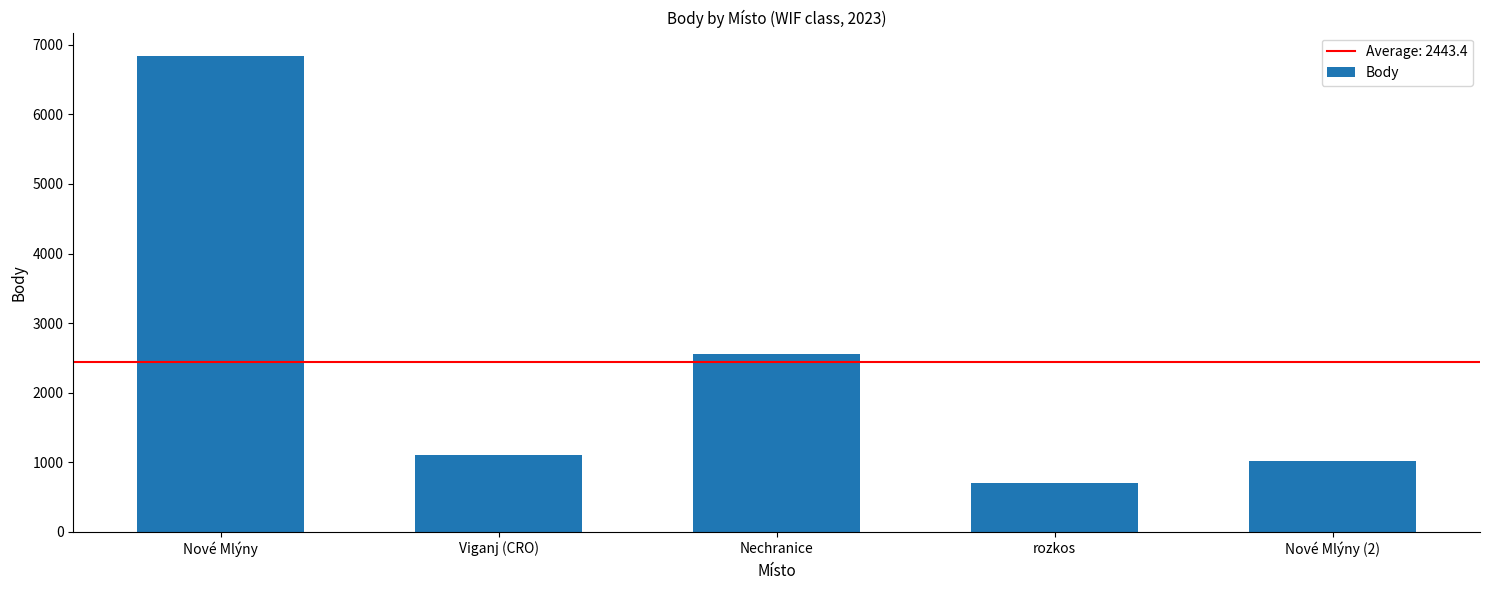

The value at Nechranice is 2550. True or false?

True